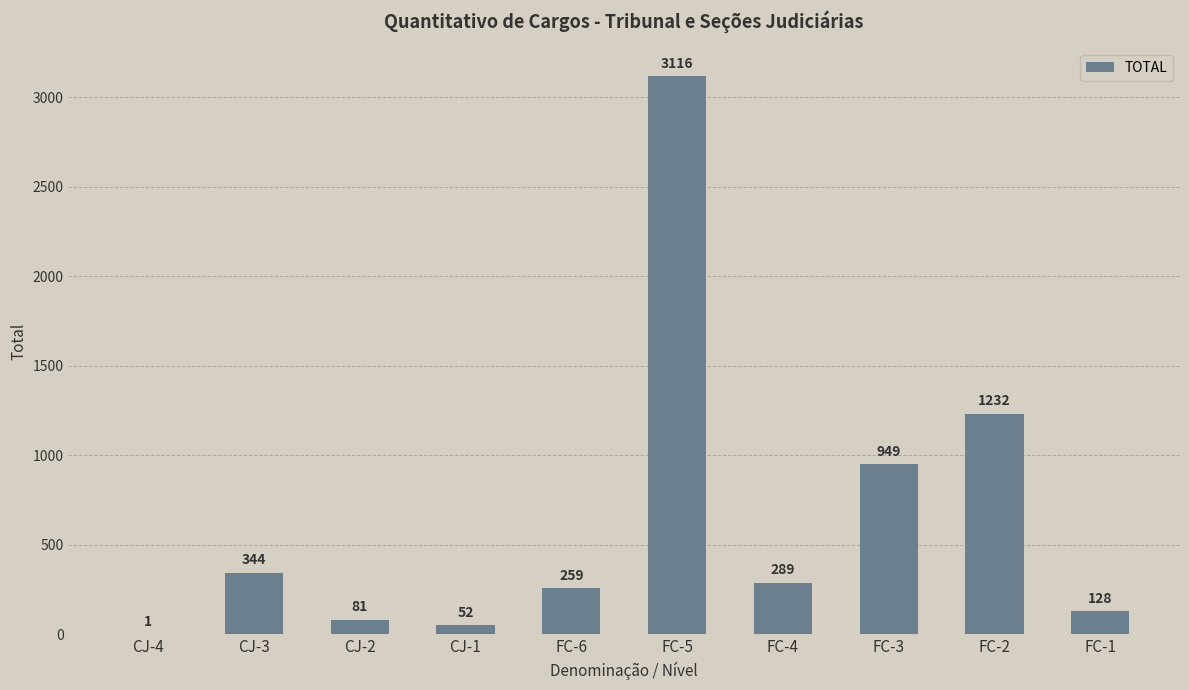

Count the number of data series in this chart.

1